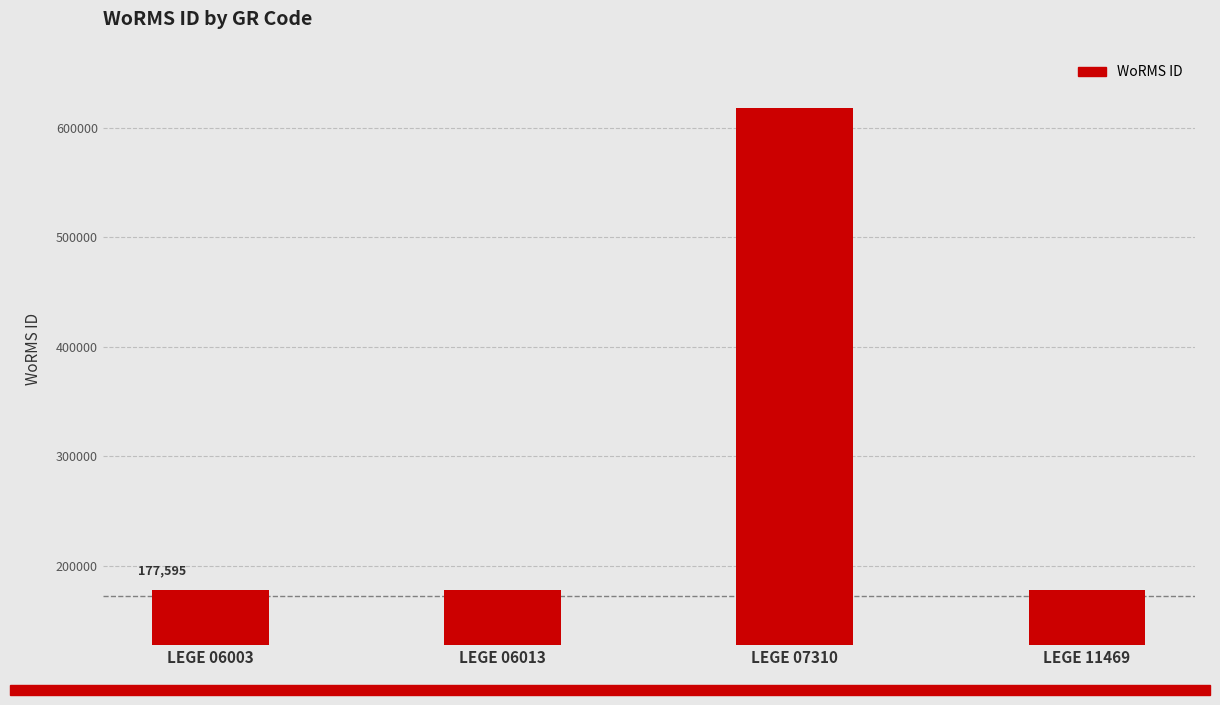

Does the chart contain stacked bars?

No